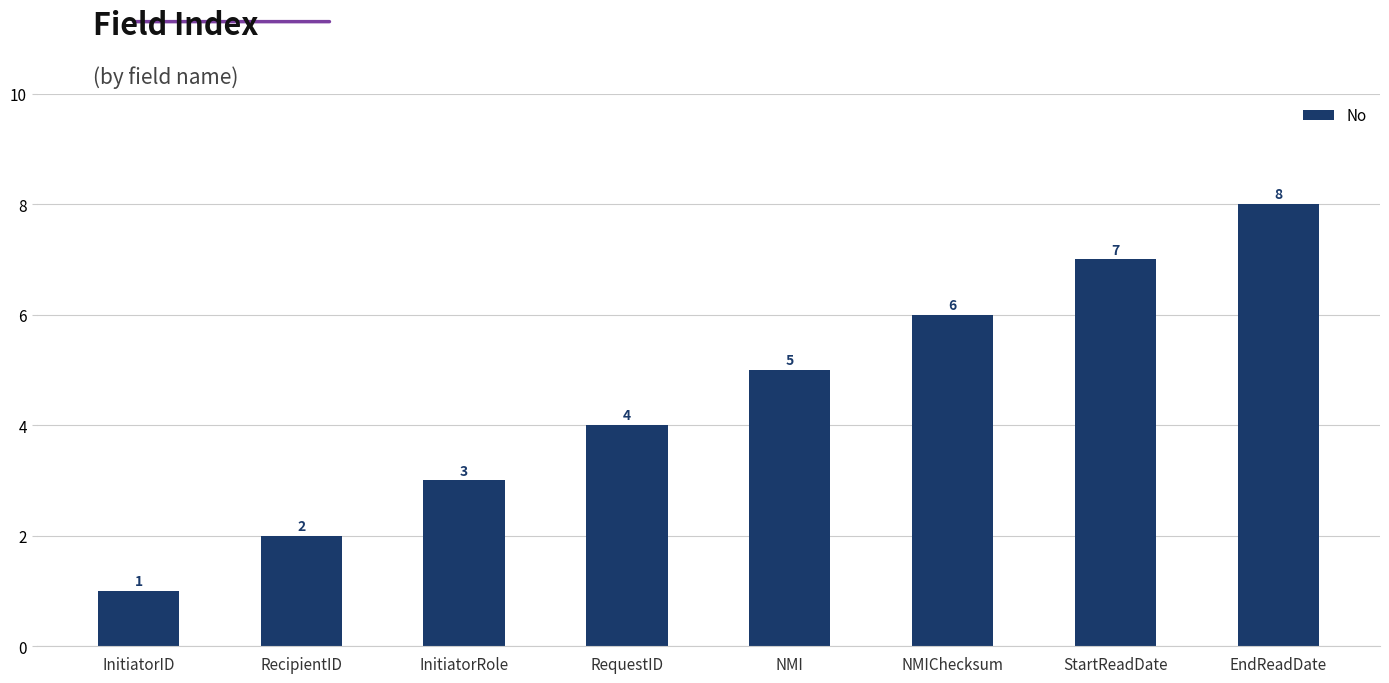

How many series are shown in this chart?

1